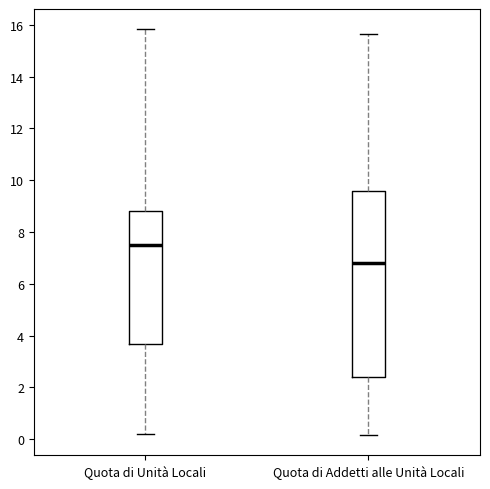

Where is the lower edge of the box for Quota di Unità Locali on the y-axis? The values are not printed on the chart, so give them approximately, as read against the axis.

3.6